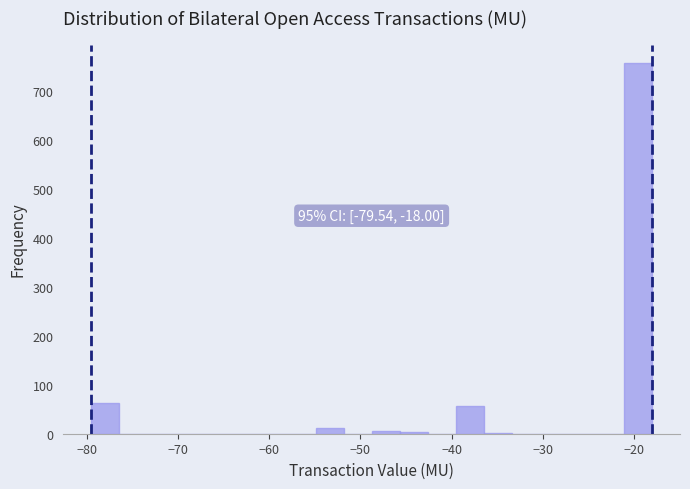

Read against the x-axis, roughly where is the centre of the tallest bar?

-20